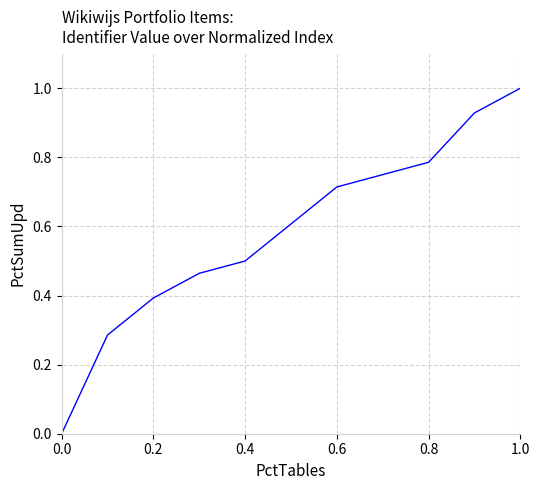

What is the greatest value displayed?

1.0